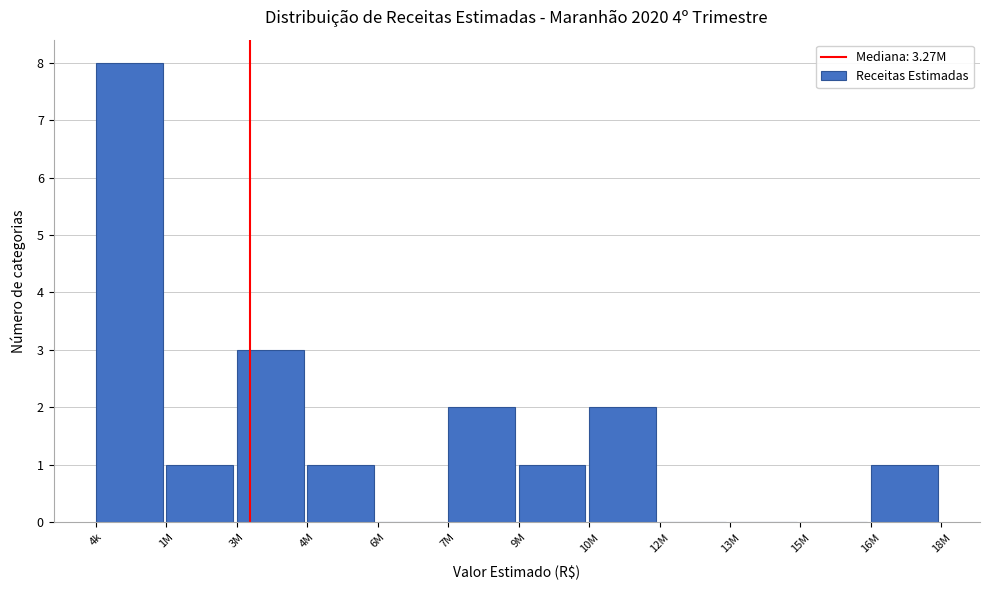

The chart shows a value of 3 at 3M. True or false?

True